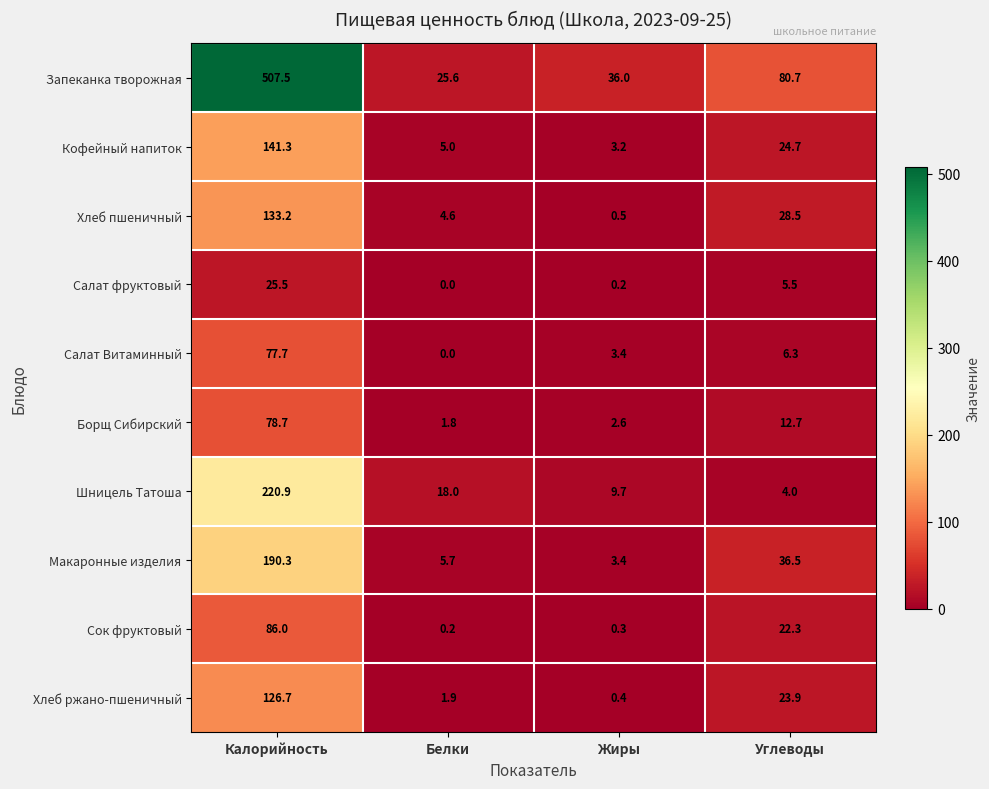

The value of Хлеб ржано-пшеничный at Калорийность is 50.8. True or false?

False